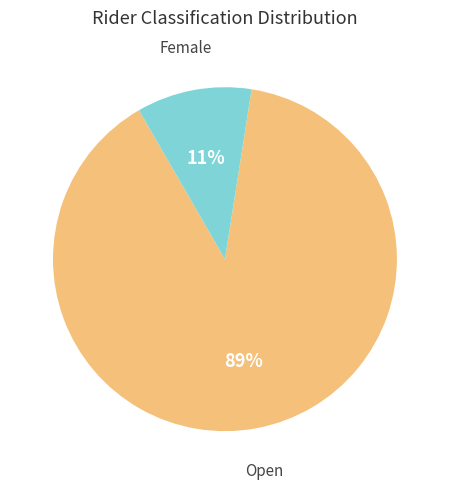

To the nearest percent, what is the difference between the largest and smallest slice percentages?

78%